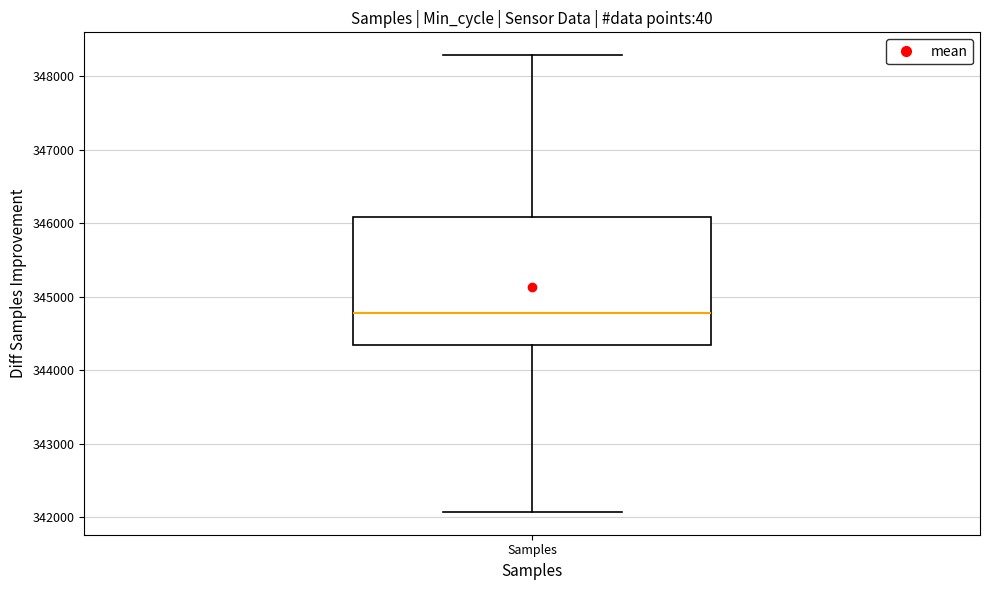

Read this box plot against the y-axis: the position of the median line, the range covered by the box, and the ends of both whiskers. The values are not printed on the chart, so give them approximately, as read against the axis.

median 344800, box 344300 to 346100, whiskers 342100 to 348300